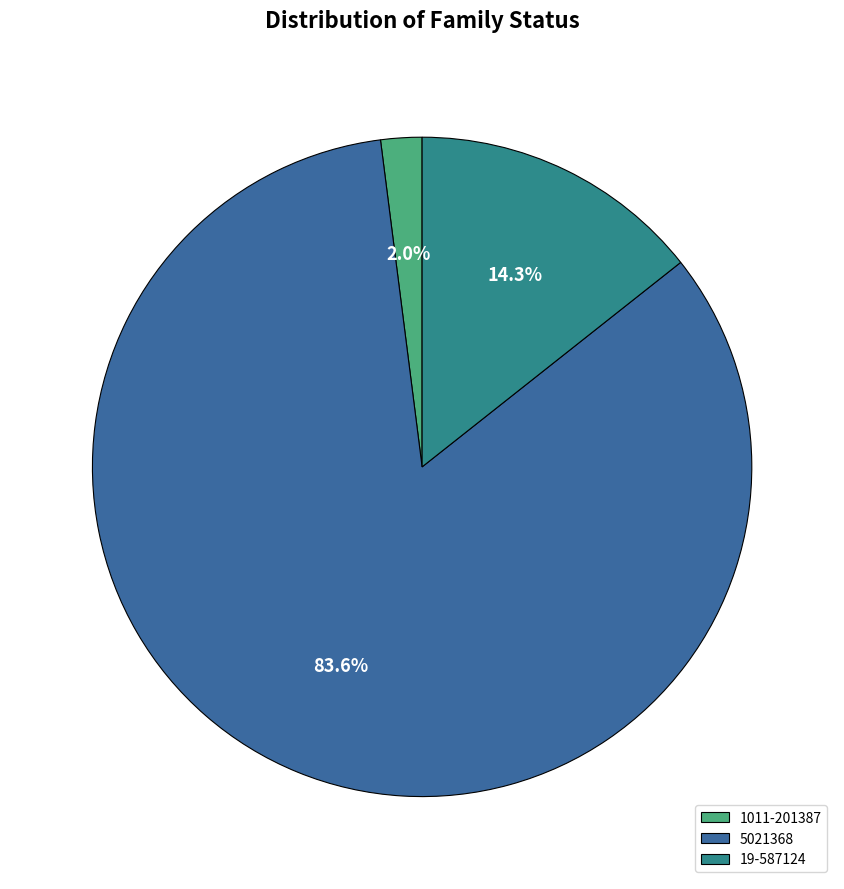

To the nearest percent, what is the difference between the 5021368 and 1011-201387 slice percentages?

82%